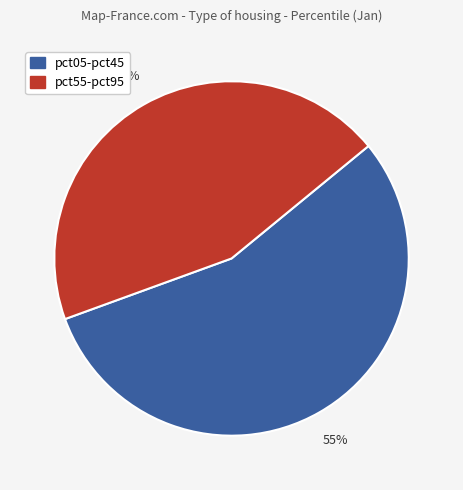

Is there a majority slice in this chart?

Yes